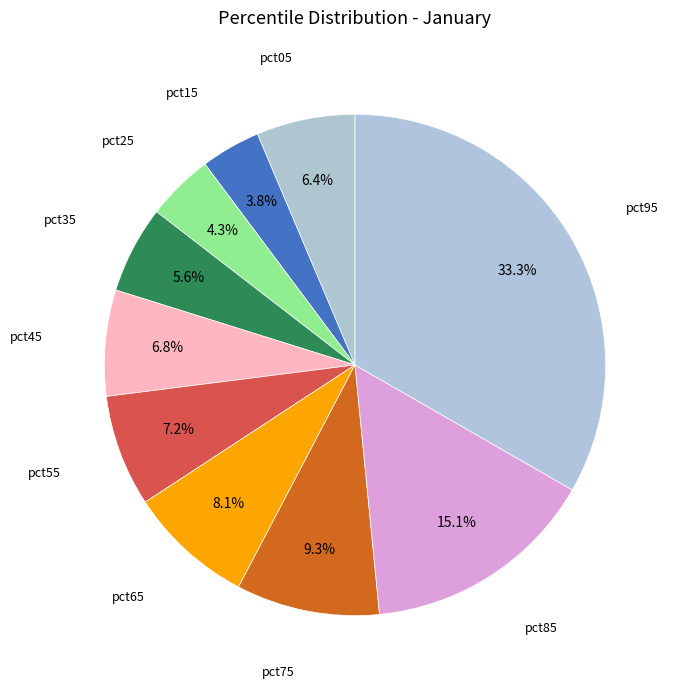

How many segments does this pie chart have?

10